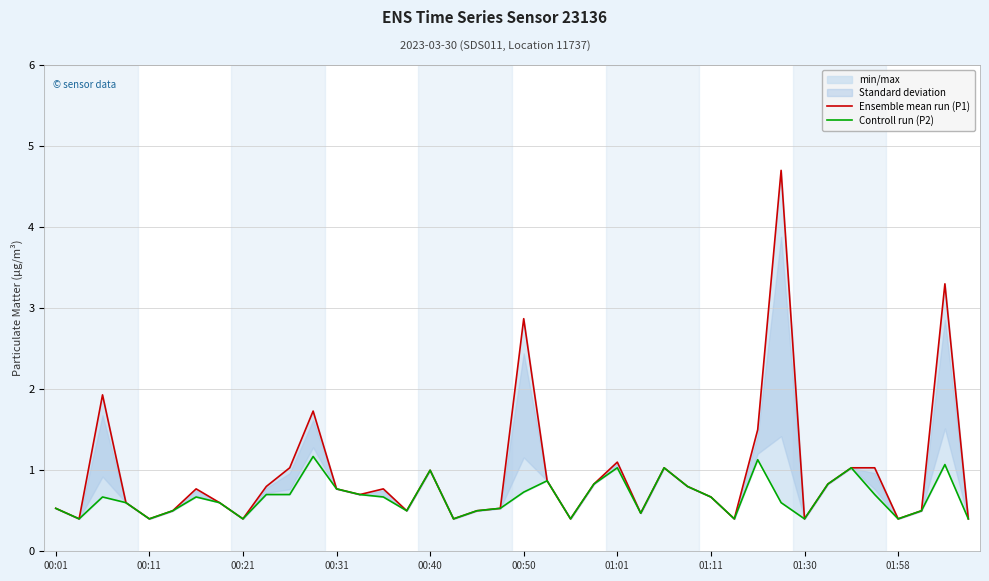

Between 31 and 28, which is larger?

31